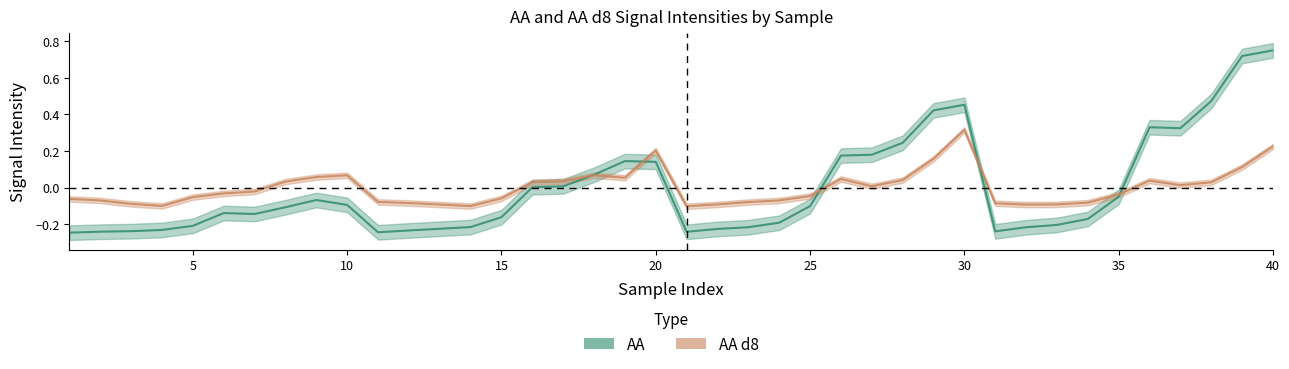

What are all the series names shown in the legend?

AA, AA d8